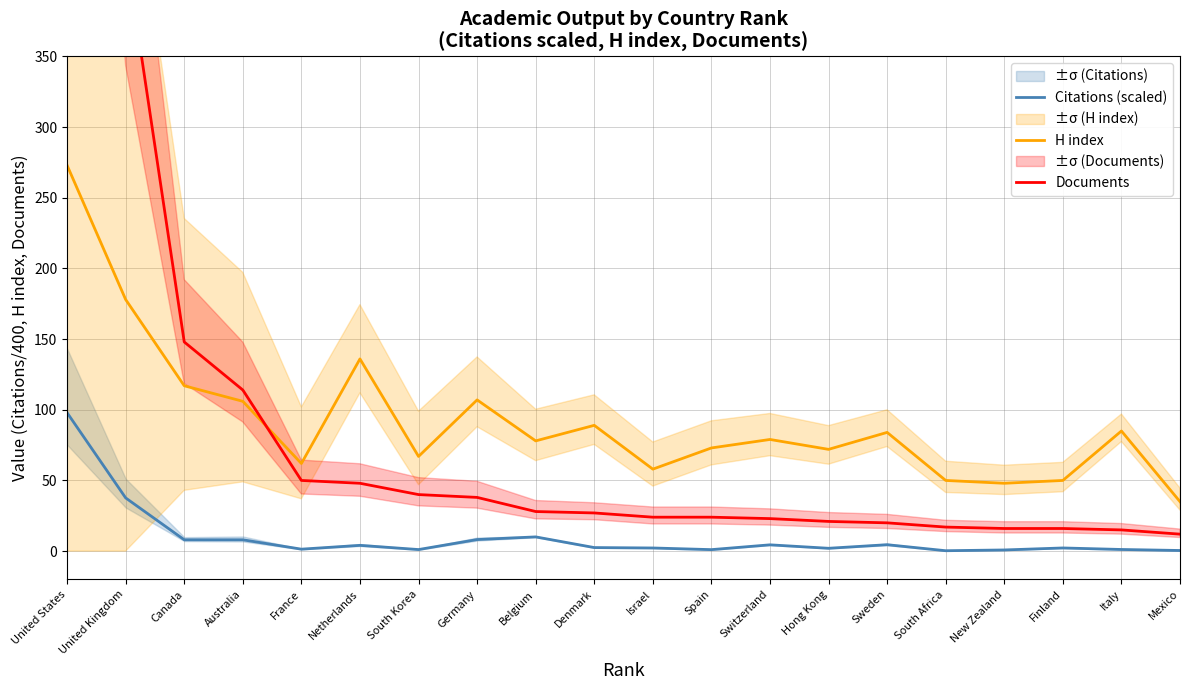

True or false: Documents has a value of 6.8 at Belgium.

False